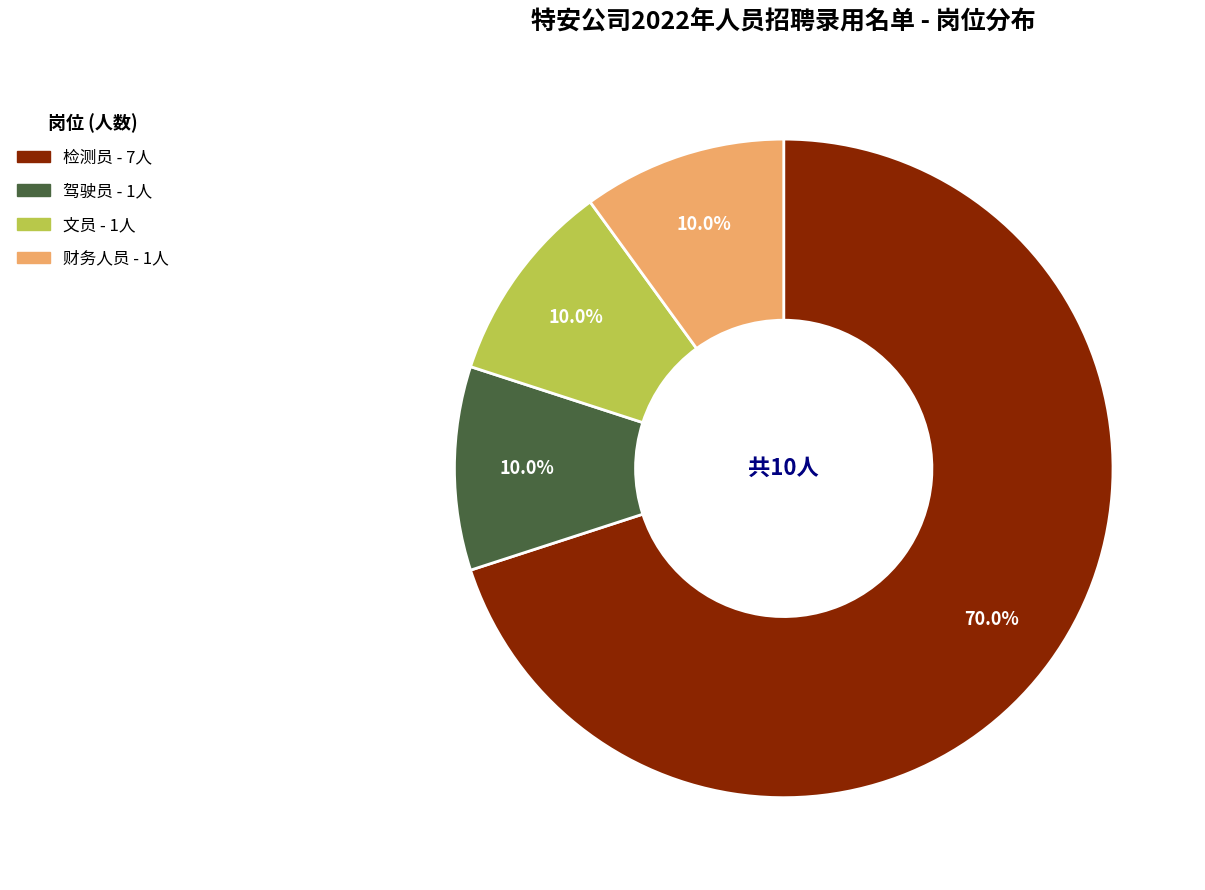

What is the total percentage of 财务人员 and 检测员?

80.0%